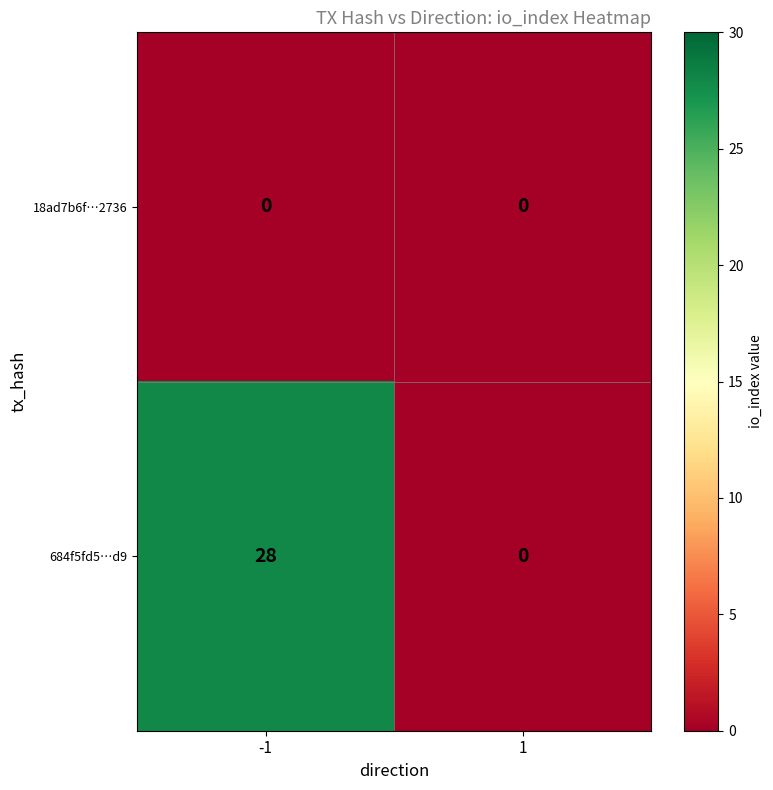

Which series changed the most between -1 and 1?

684f5fd5…d9